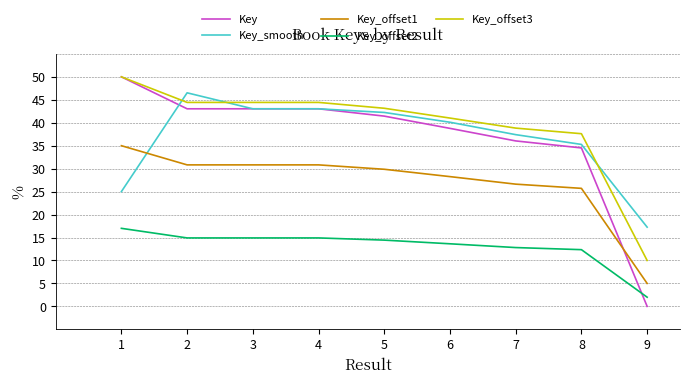

What is the sum of all Key_smooth values?

329.9